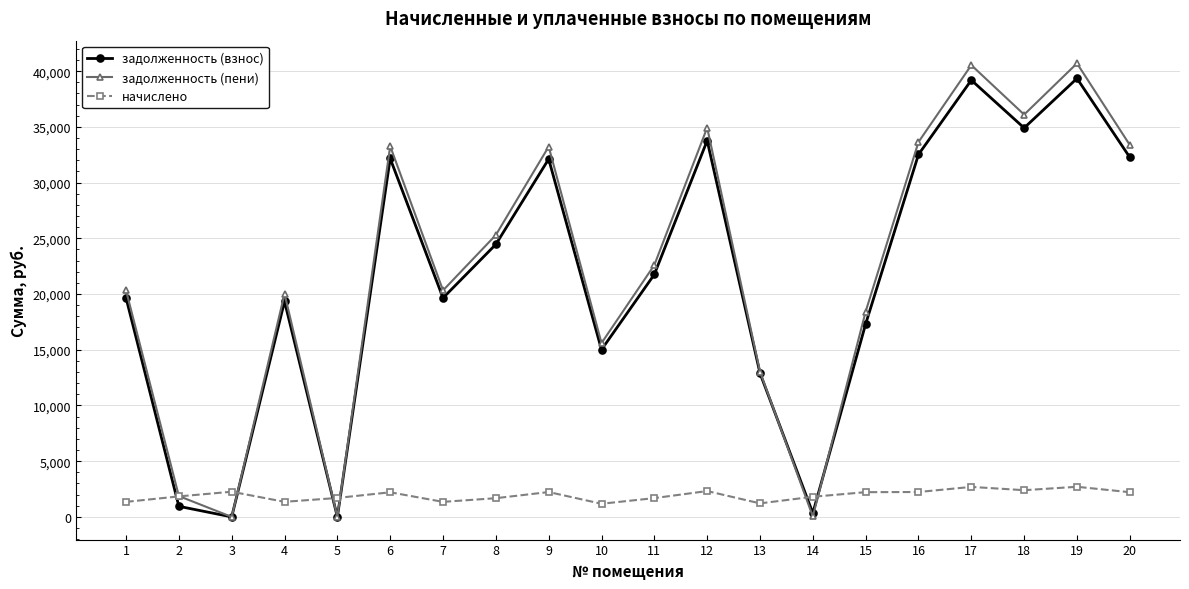

Is the value of задолженность (взнос) at 13 greater than the value of начислено at 10?

Yes